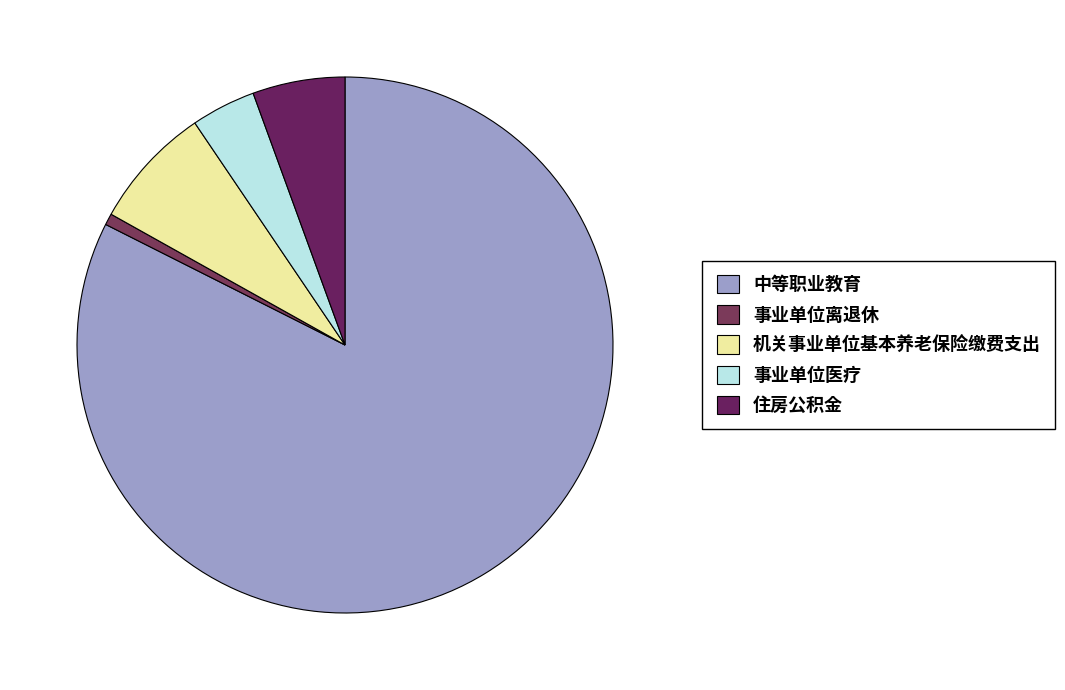

What is the smallest slice in the pie chart?

事业单位离退休